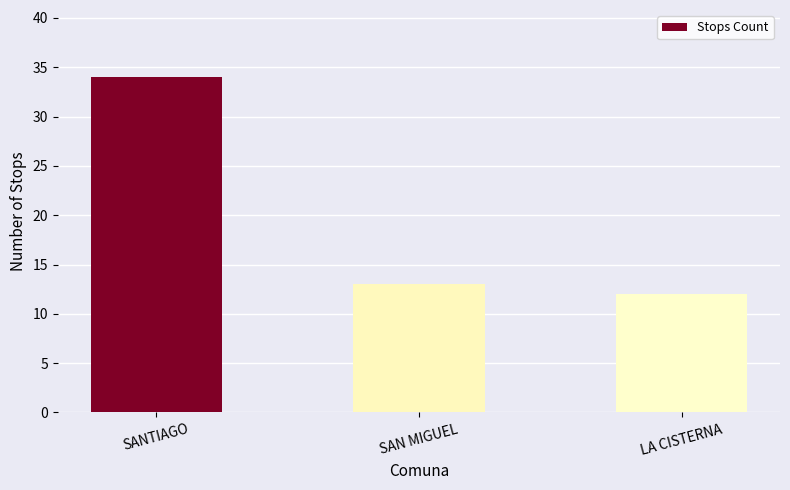

Rank the categories by value from highest to lowest.

SANTIAGO, SAN MIGUEL, LA CISTERNA